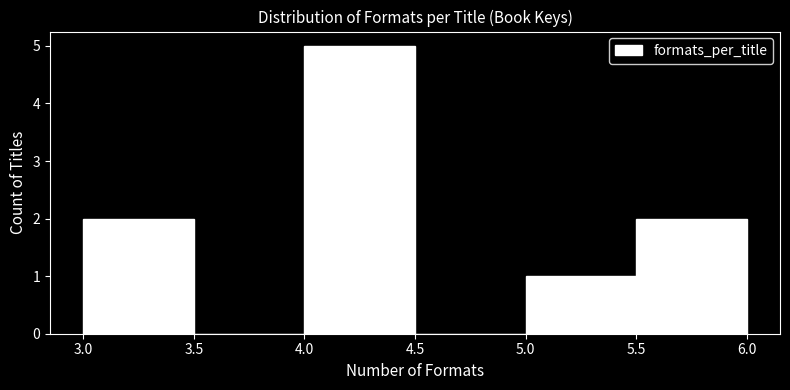

Which range on the x-axis has the tallest bar?

4.0 to 4.5